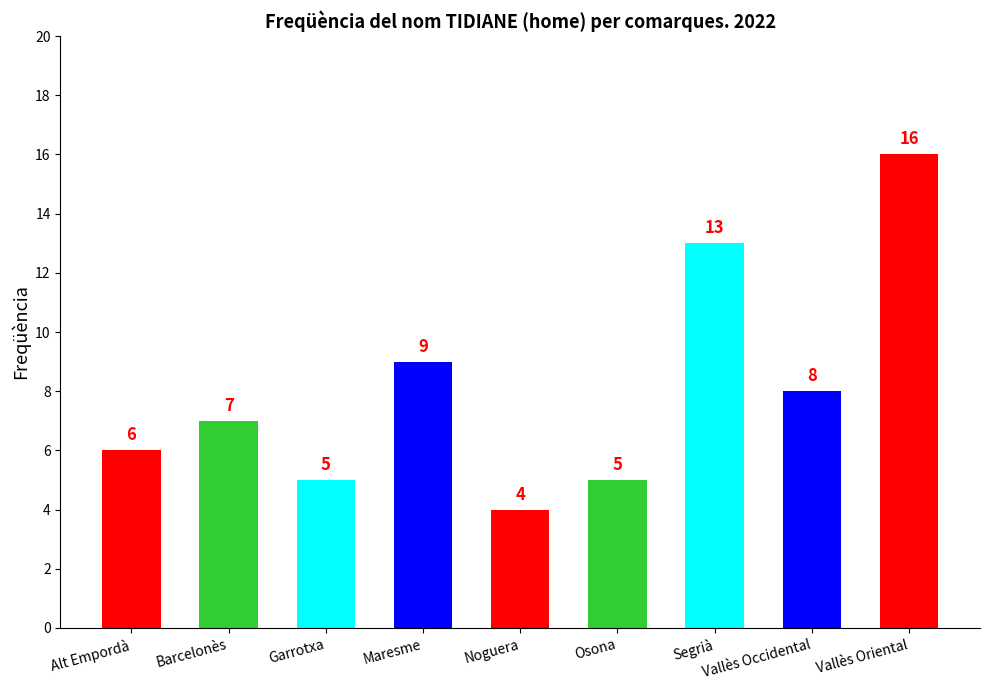

Count the number of data series in this chart.

1